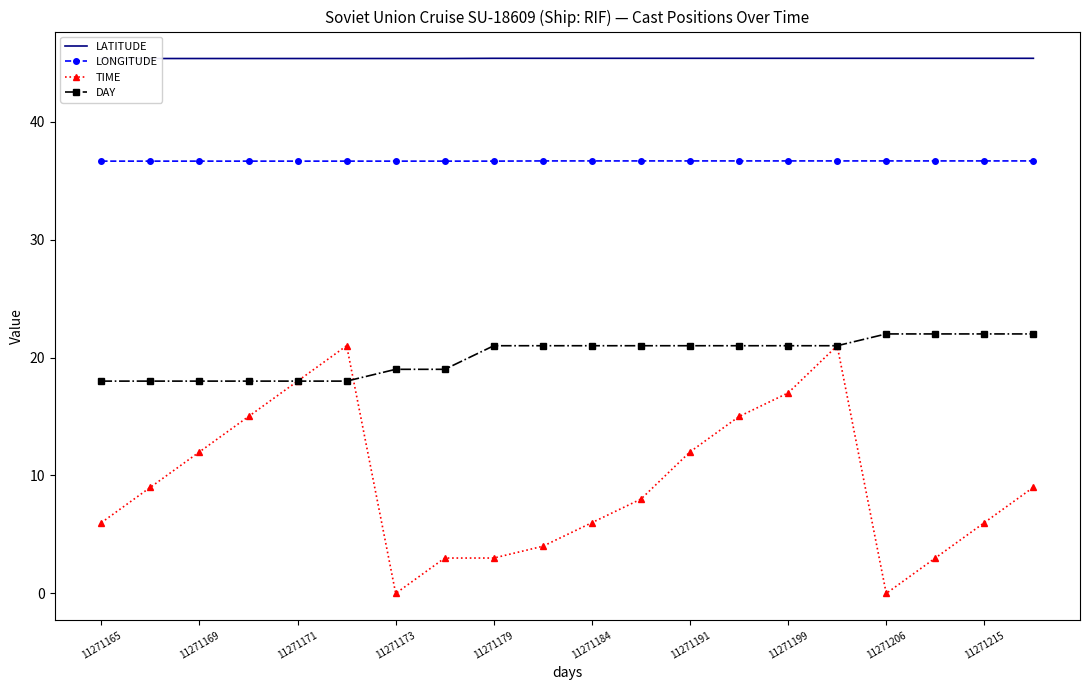

Which series has the largest range (max minus min)?

TIME